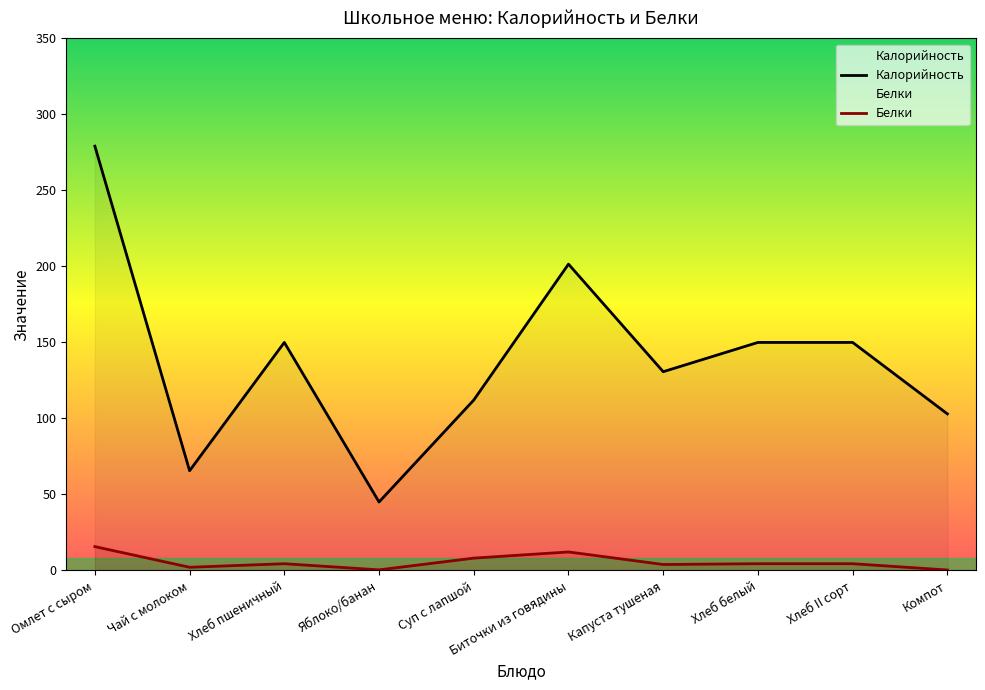

At which label does Белки first exceed 4?

Омлет с сыром